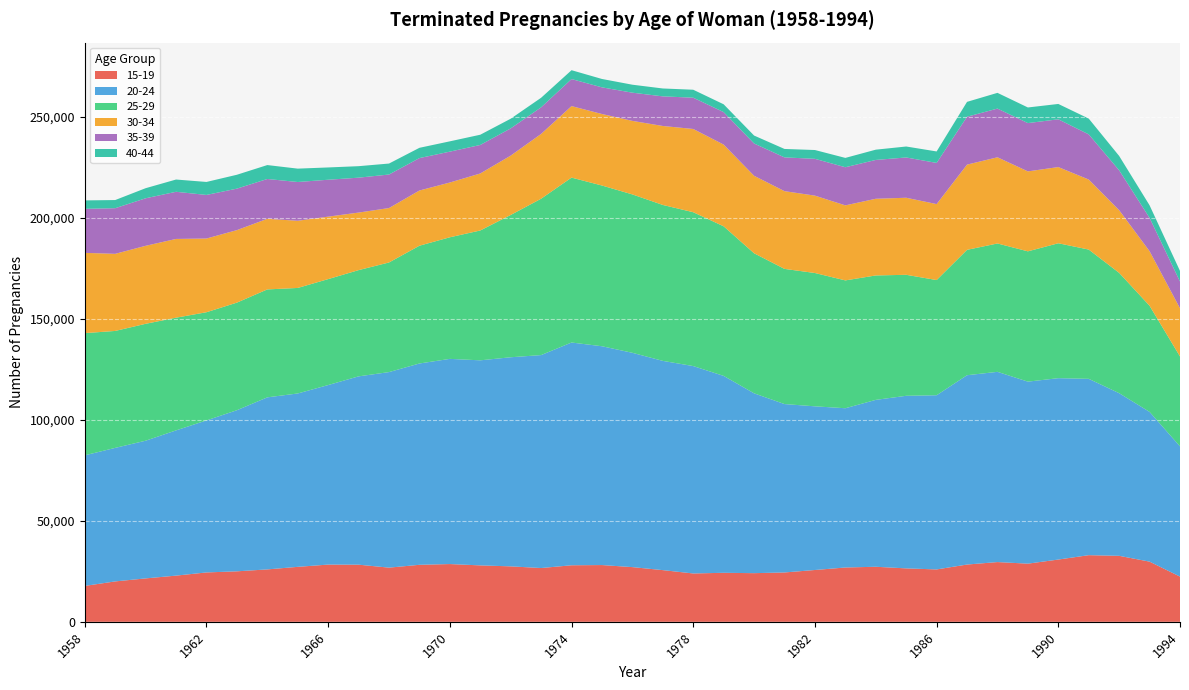

Reading left to right, extract all data points from this chart.

15-19: 17785	20016	21506	22882	24461	25010	25960	27228	28350	28304	26835	28239	28611	27950	27469	26641	28007	28115	27095	25605	23949	24280	24100	24446	25668	26908	27269	26467	25950	28371	29593	28811	30843	33009	32689	29806	22399
20-24: 64683	66134	68197	71932	75297	79794	85218	85871	88917	93273	96853	99708	101624	101568	103566	105474	110332	108374	106143	103636	102722	97527	89073	83408	81064	78876	82660	85480	86266	93770	94220	90154	89833	87336	80552	74166	64499
25-29: 60515	57921	57900	55819	53578	53290	53458	52266	52476	52613	54293	58333	60223	64305	70474	77445	81678	79606	78452	77231	76201	74086	69360	66949	66034	63317	61624	59929	57055	62100	63578	64534	66821	64028	59590	52567	44527
30-34: 39759	38189	38632	39006	36509	35906	34967	33269	30942	28505	26959	27344	27125	28240	29396	32089	35423	35417	36416	39111	41230	40476	38386	38501	38324	37163	37981	38163	37626	42204	42691	39596	37740	34687	31046	27024	23850
35-39: 21807	22603	23537	23351	21585	20551	19729	19204	18272	17290	16604	16062	15294	14125	13487	13183	13383	13208	13970	14671	15494	16085	15997	16726	18228	18888	19233	19951	20392	23728	24121	23924	23659	22377	19756	16518	13285
40-44: 4178	4035	4998	6072	6434	6875	6896	6621	6089	5691	5434	5085	5105	5065	4790	4729	4389	4147	3951	3907	3942	3872	3930	4176	4360	4620	5083	5430	5681	7359	7790	7734	7600	7807	7111	6207	5228